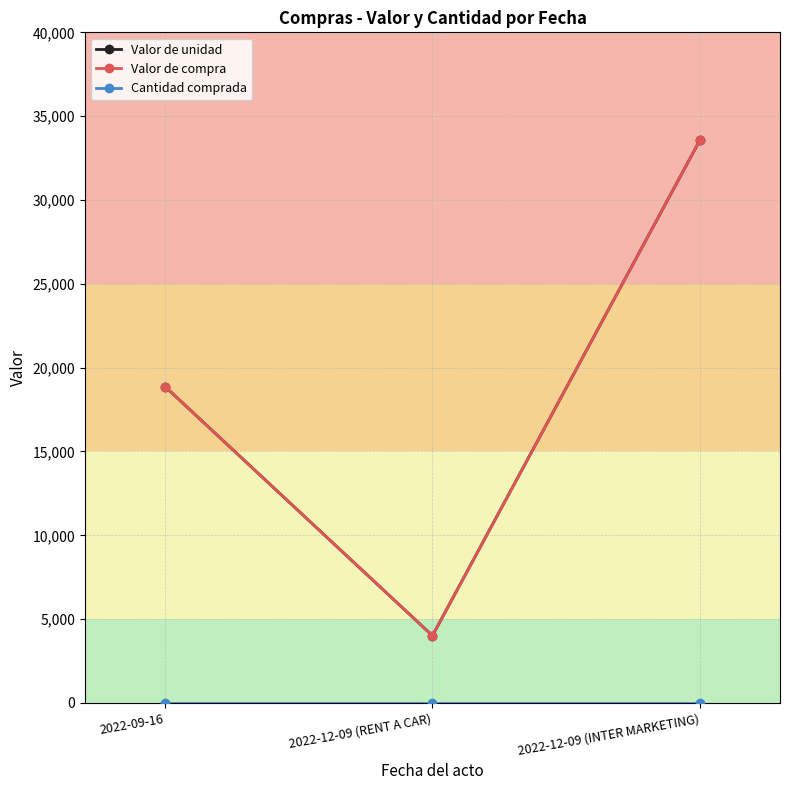

What is the smallest value displayed?

1.0